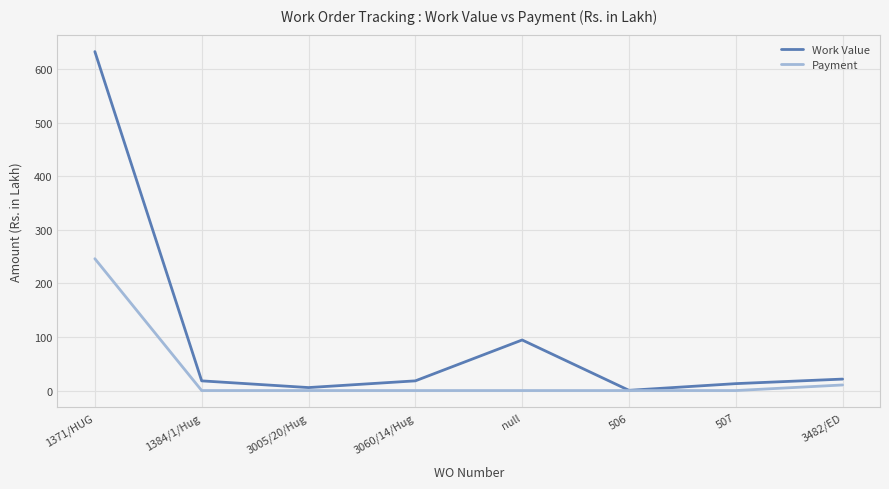

List the series in order of their peak value, highest first.

Work Value, Payment